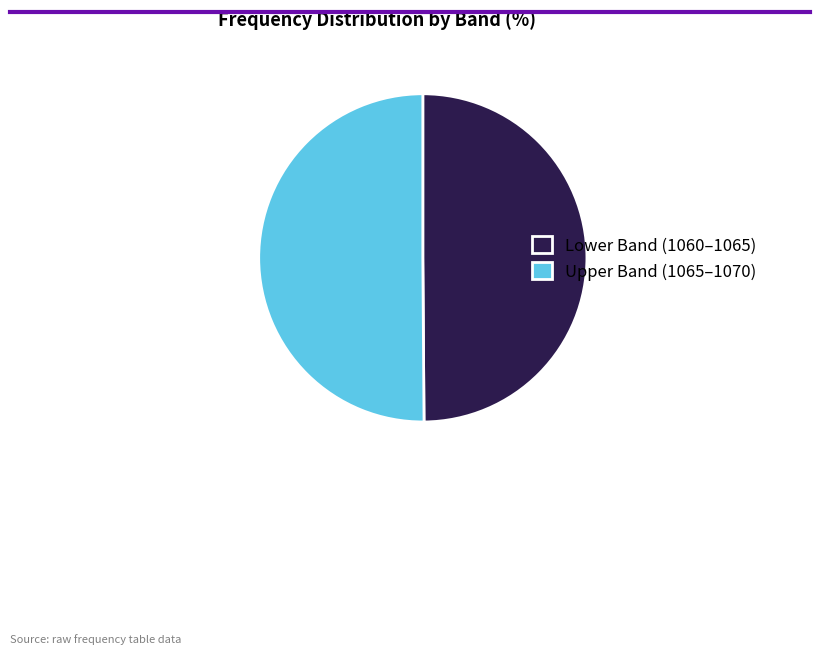

How many slices are in this pie chart?

2